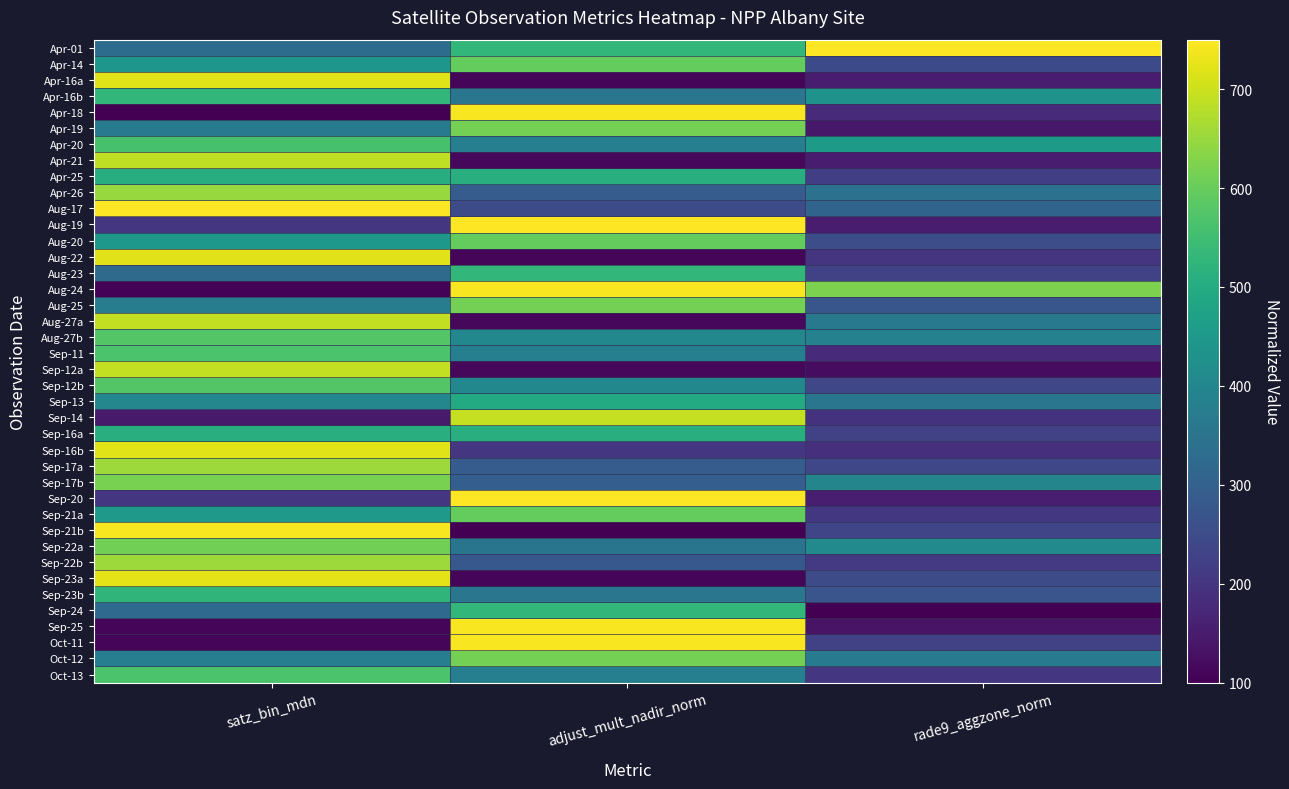

What is the spread (max minus min) of values at satz_bin_mdn?

650.0